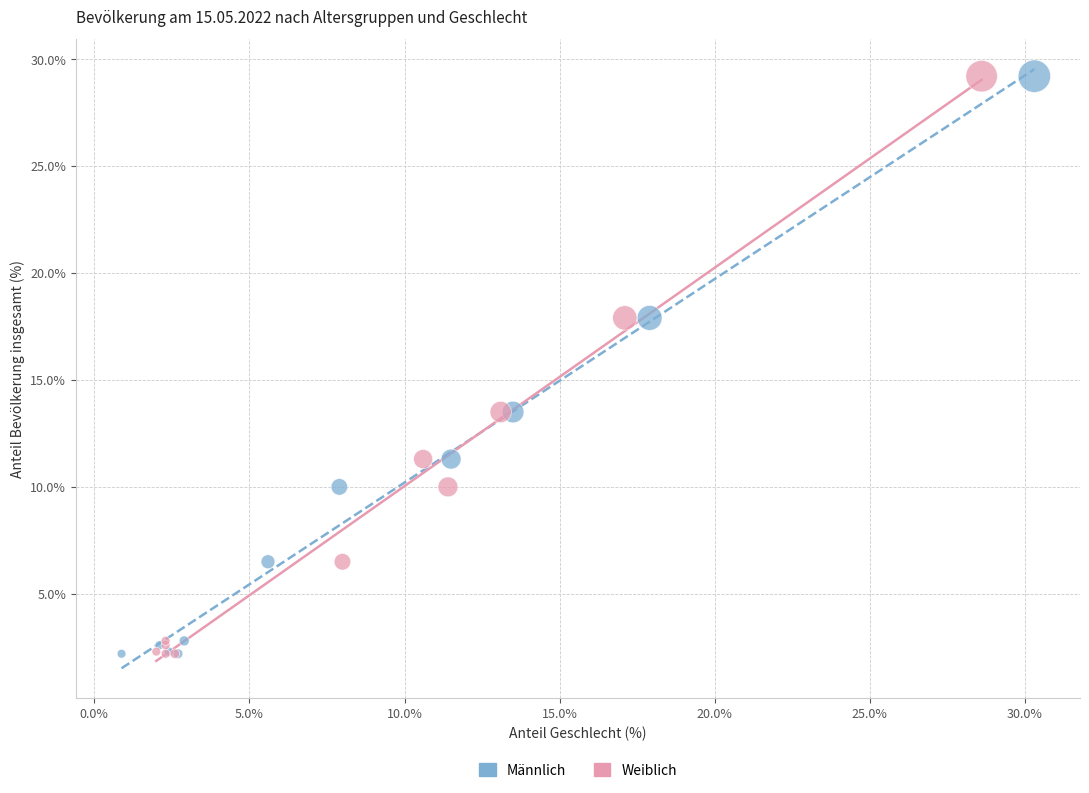

What are all the series names shown in the legend?

Männlich, Weiblich